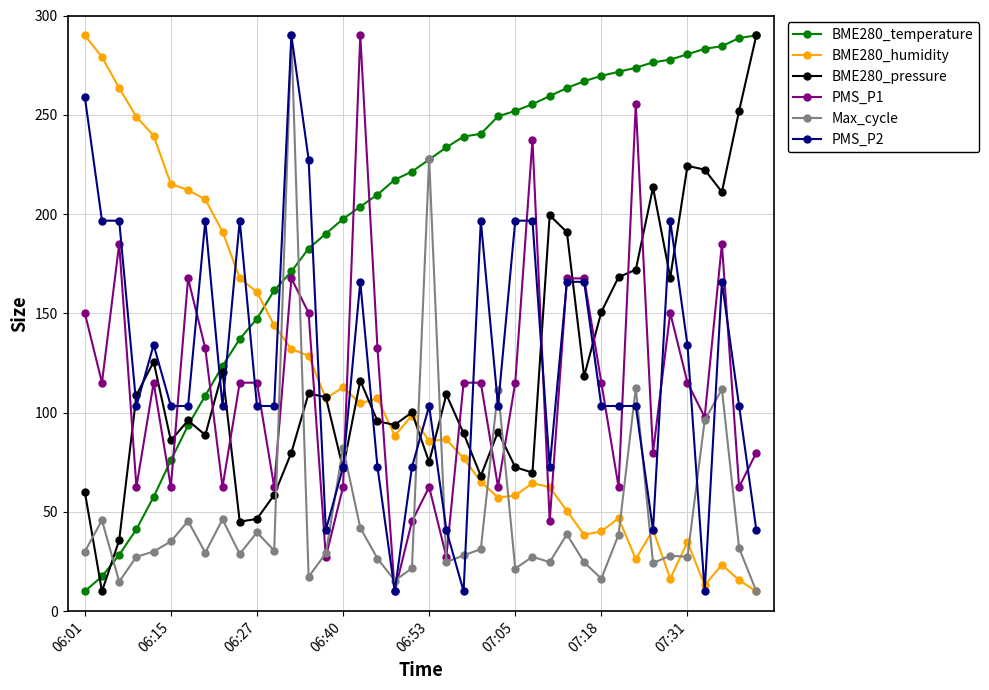

True or false: BME280_humidity has more than 0 points higher than both neighbors.

True